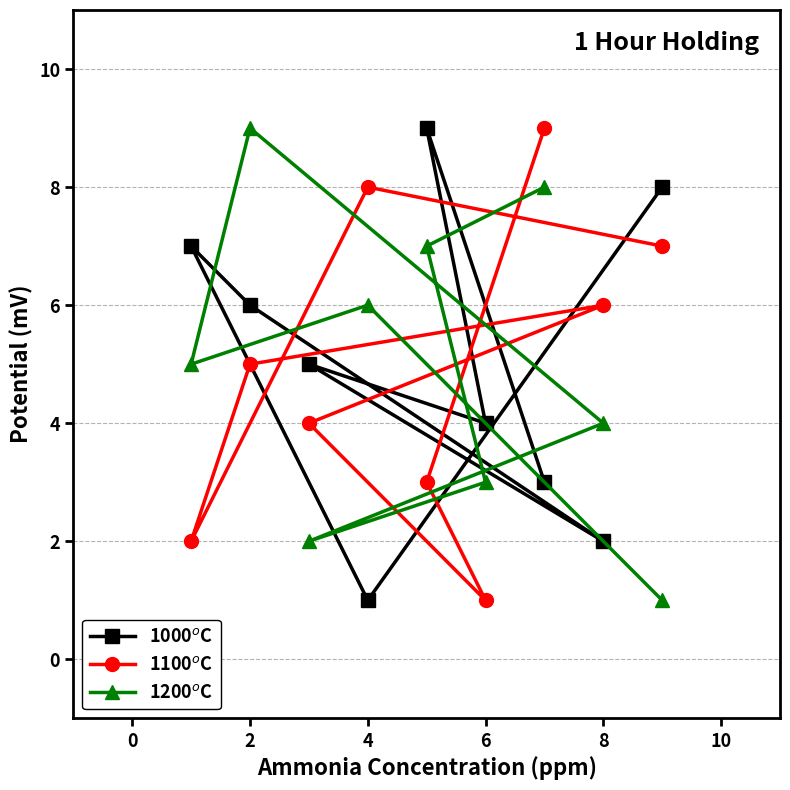

What is the greatest value displayed?

9